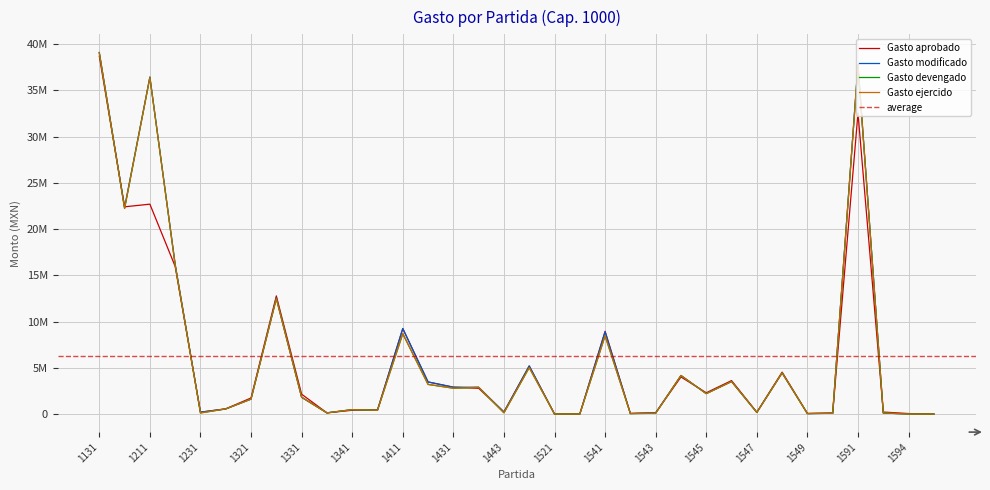

The value of Gasto devengado at 1547 is 117678.3. True or false?

False